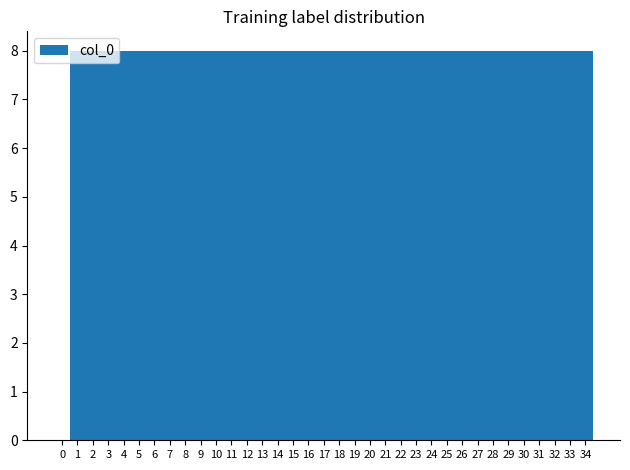

Reading left to right, list every bar in this chart as the range it spans on the x-axis followed by its height. The values are not printed on the chart, so give them approximately, as read against the axis.

-0.5 to 0.5: 0
0.5 to 1.5: 8
1.5 to 2.5: 8
2.5 to 3.5: 8
3.5 to 4.5: 8
4.5 to 5.5: 8
5.5 to 6.5: 8
6.5 to 7.5: 8
7.5 to 8.5: 8
8.5 to 9.5: 8
9.5 to 10.5: 8
10.5 to 11.5: 8
11.5 to 12.5: 8
12.5 to 13.5: 8
13.5 to 14.5: 8
14.5 to 15.5: 8
15.5 to 16.5: 8
16.5 to 17.5: 8
17.5 to 18.5: 8
18.5 to 19.5: 8
19.5 to 20.5: 8
20.5 to 21.5: 8
21.5 to 22.5: 8
22.5 to 23.5: 8
23.5 to 24.5: 8
24.5 to 25.5: 8
25.5 to 26.5: 8
26.5 to 27.5: 8
27.5 to 28.5: 8
28.5 to 29.5: 8
29.5 to 30.5: 8
30.5 to 31.5: 8
31.5 to 32.5: 8
32.5 to 33.5: 8
33.5 to 34.5: 8